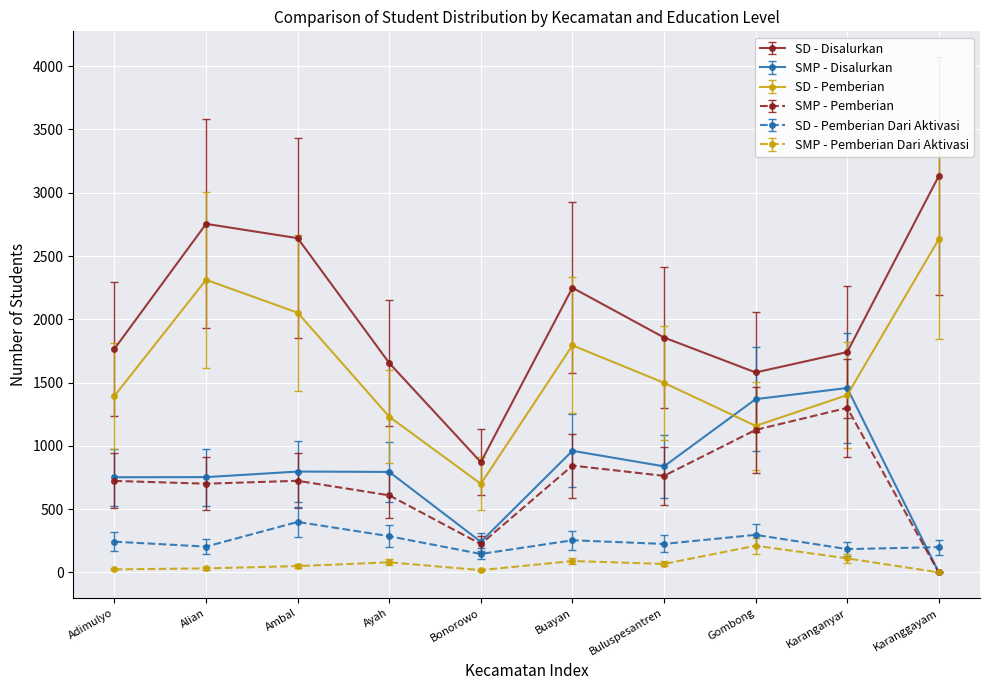

What is the difference between the second highest and minimum values in the SD - Pemberian series?

1612